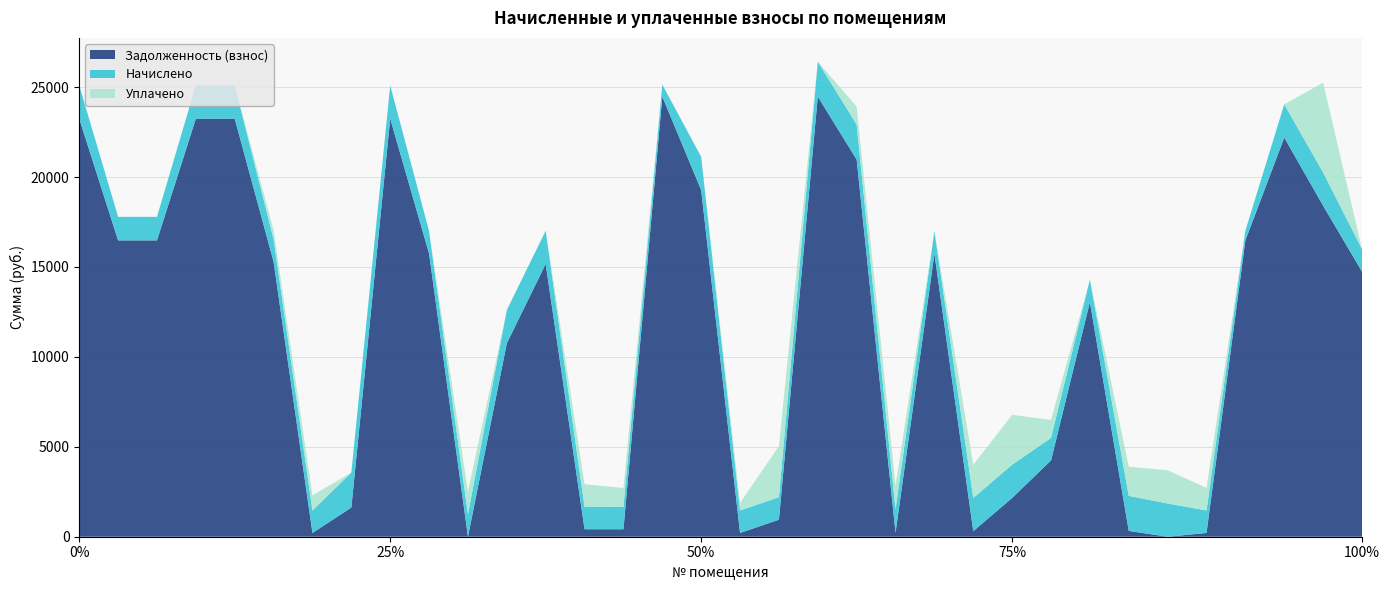

Reading left to right, what are all the values shown in this chart?

Задолженность (взнос): 1=23244.1	2=16476.7	3=16476.7	4=23244.1	5=23244.1	6=15290.1	7=208.7	8=1620.8	9=23244.1	10=15741.3	11=0.0	12=10754.3	13=15167.0	14=417.3	15=415.0	16=24469.9	17=19272.2	18=208.7	19=944.8	20=24469.9	21=20969.9	22=218.6	23=15741.3	24=308.1	25=2156.7	26=4241.3	27=13044.9	28=322.2	29=0.0	30=208.0	31=16476.7	32=22194.1	33=18403.1	34=14741.3
Начислено: 1=1848.6	2=1310.4	3=1310.4	4=1848.6	5=1848.6	6=1255.8	7=1251.9	8=1946.1	9=1848.6	10=1251.9	11=1251.9	12=1848.6	13=1848.6	14=1251.9	15=1251.9	16=671.5	17=1848.6	18=1251.9	19=1251.9	20=1946.1	21=1946.1	22=1310.4	23=1251.9	24=1848.6	25=1848.6	26=1251.9	27=1251.9	28=1946.1	29=1848.6	30=1251.9	31=545.7	32=1848.6	33=1848.6	34=1251.9
Уплачено: 1=0.0	2=0.0	3=0.0	4=0.0	5=0.0	6=500.0	7=834.6	8=0.0	9=0.0	10=0.0	11=1251.0	12=0.0	13=0.0	14=1251.9	15=1041.3	16=0.0	17=0.0	18=417.3	19=2839.8	20=0.0	21=1000.0	22=1310.0	23=0.0	24=1849.3	25=2772.9	26=1000.0	27=0.0	28=1623.0	29=1849.0	30=1252.0	31=0.0	32=0.0	33=5000.0	34=0.0